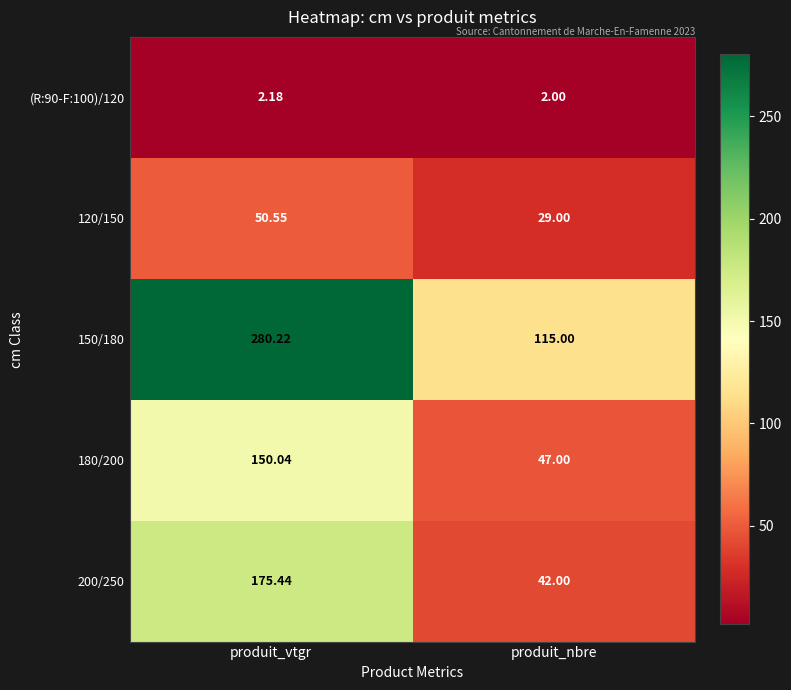

At which category is the sum across all series the highest?

produit_vtgr